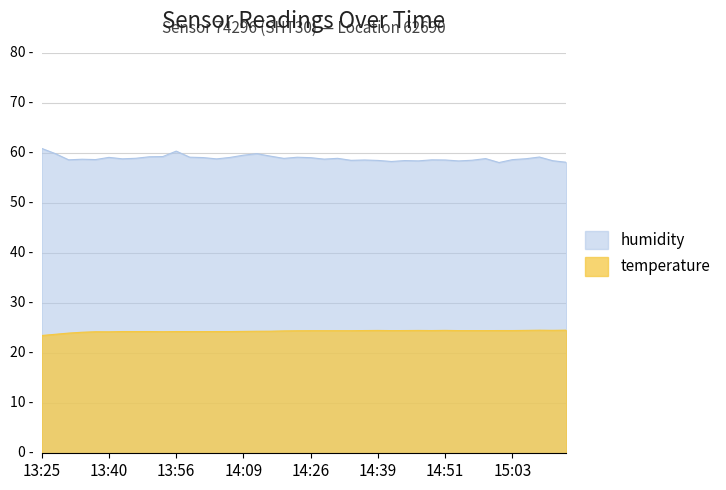

What is the label of the 27th point from the left?

14:41